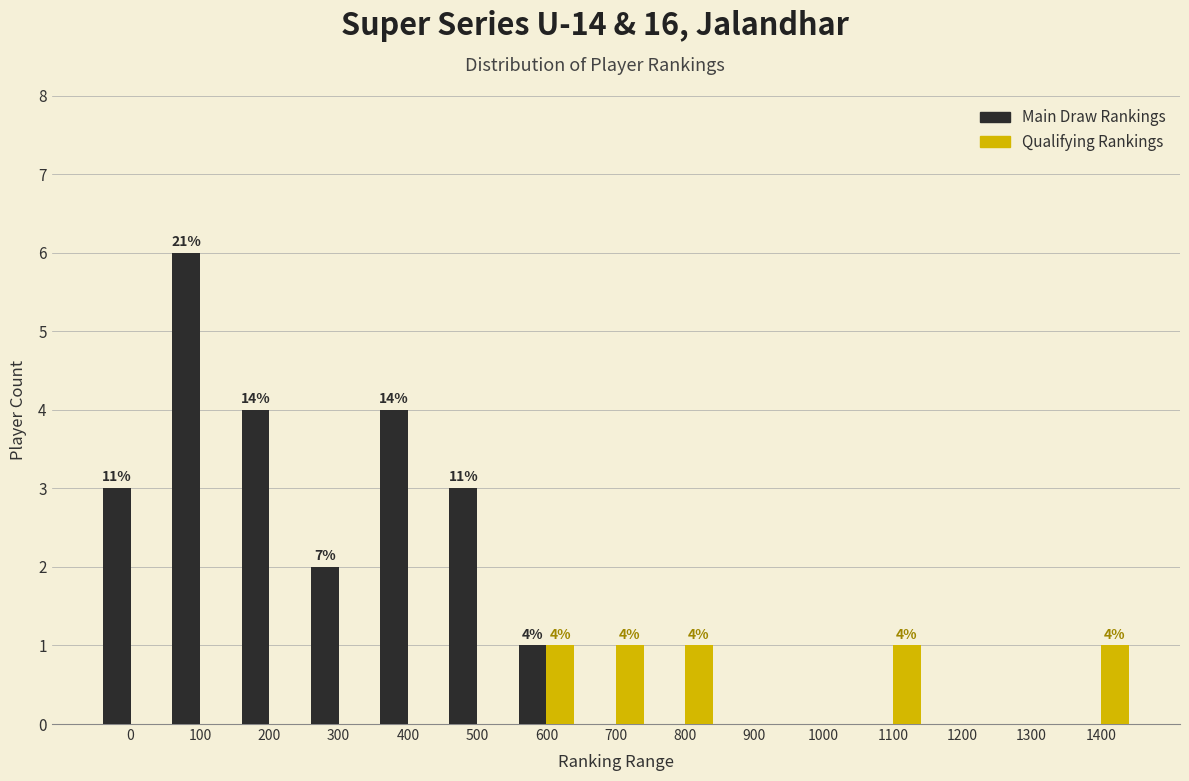

Reading left to right, extract all data points from this chart.

Main Draw Rankings: 0=3	100=6	200=4	300=2	400=4	500=3	600=1	700=0	800=0	900=0	1000=0	1100=0	1200=0	1300=0	1400=0
Qualifying Rankings: 0=0	100=0	200=0	300=0	400=0	500=0	600=1	700=1	800=1	900=0	1000=0	1100=1	1200=0	1300=0	1400=1